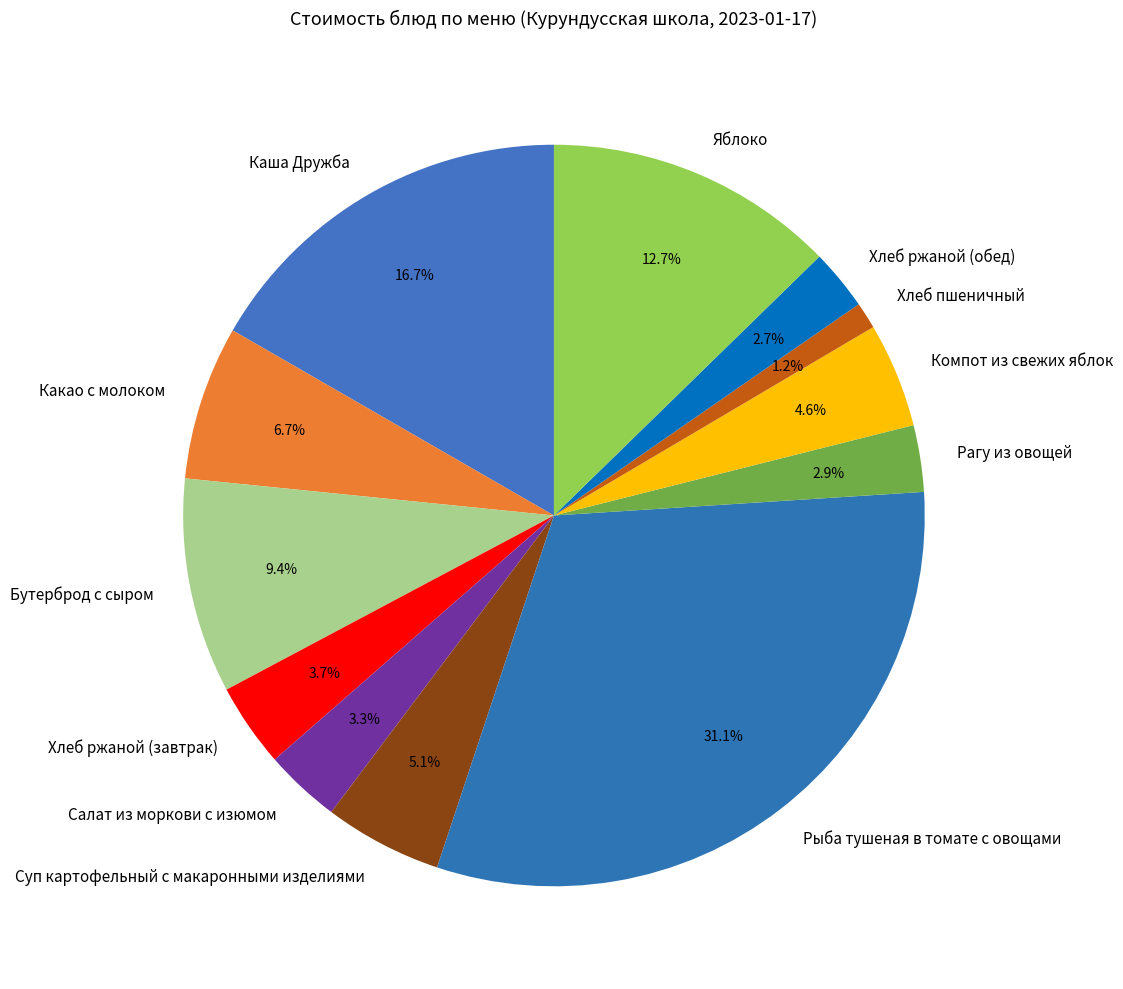

To the nearest percent, what portion does Какао с молоком represent?

7%